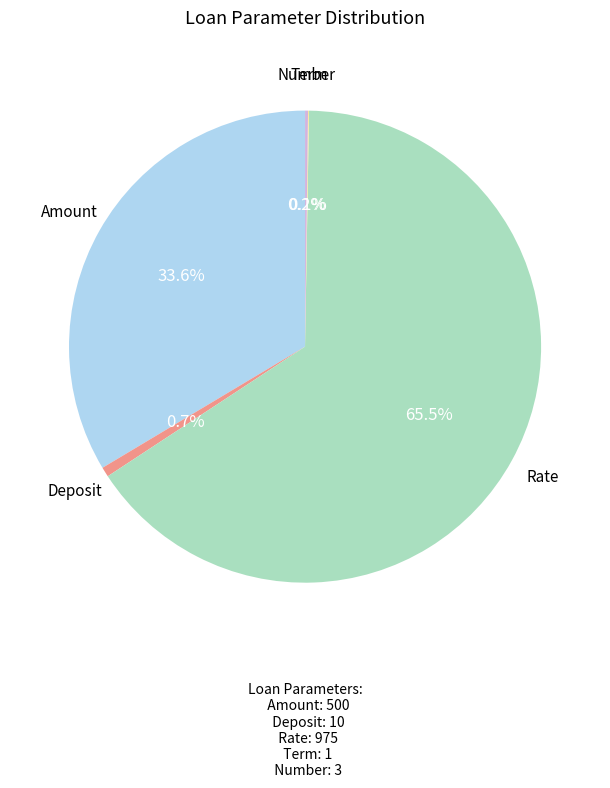

What portion of the pie excludes Amount?

66.4%